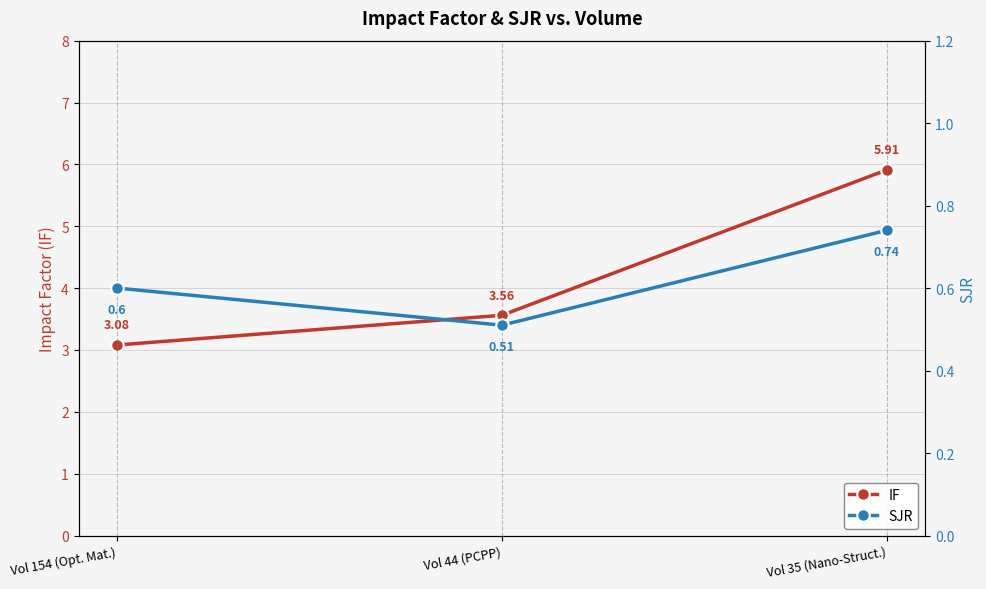

Rank the categories by SJR value from highest to lowest.

Vol 35 (Nano-Struct.), Vol 154 (Opt. Mat.), Vol 44 (PCPP)